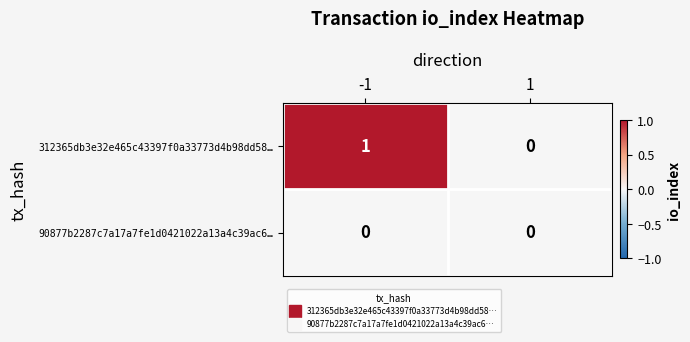

How many categories are shown in the chart?

2